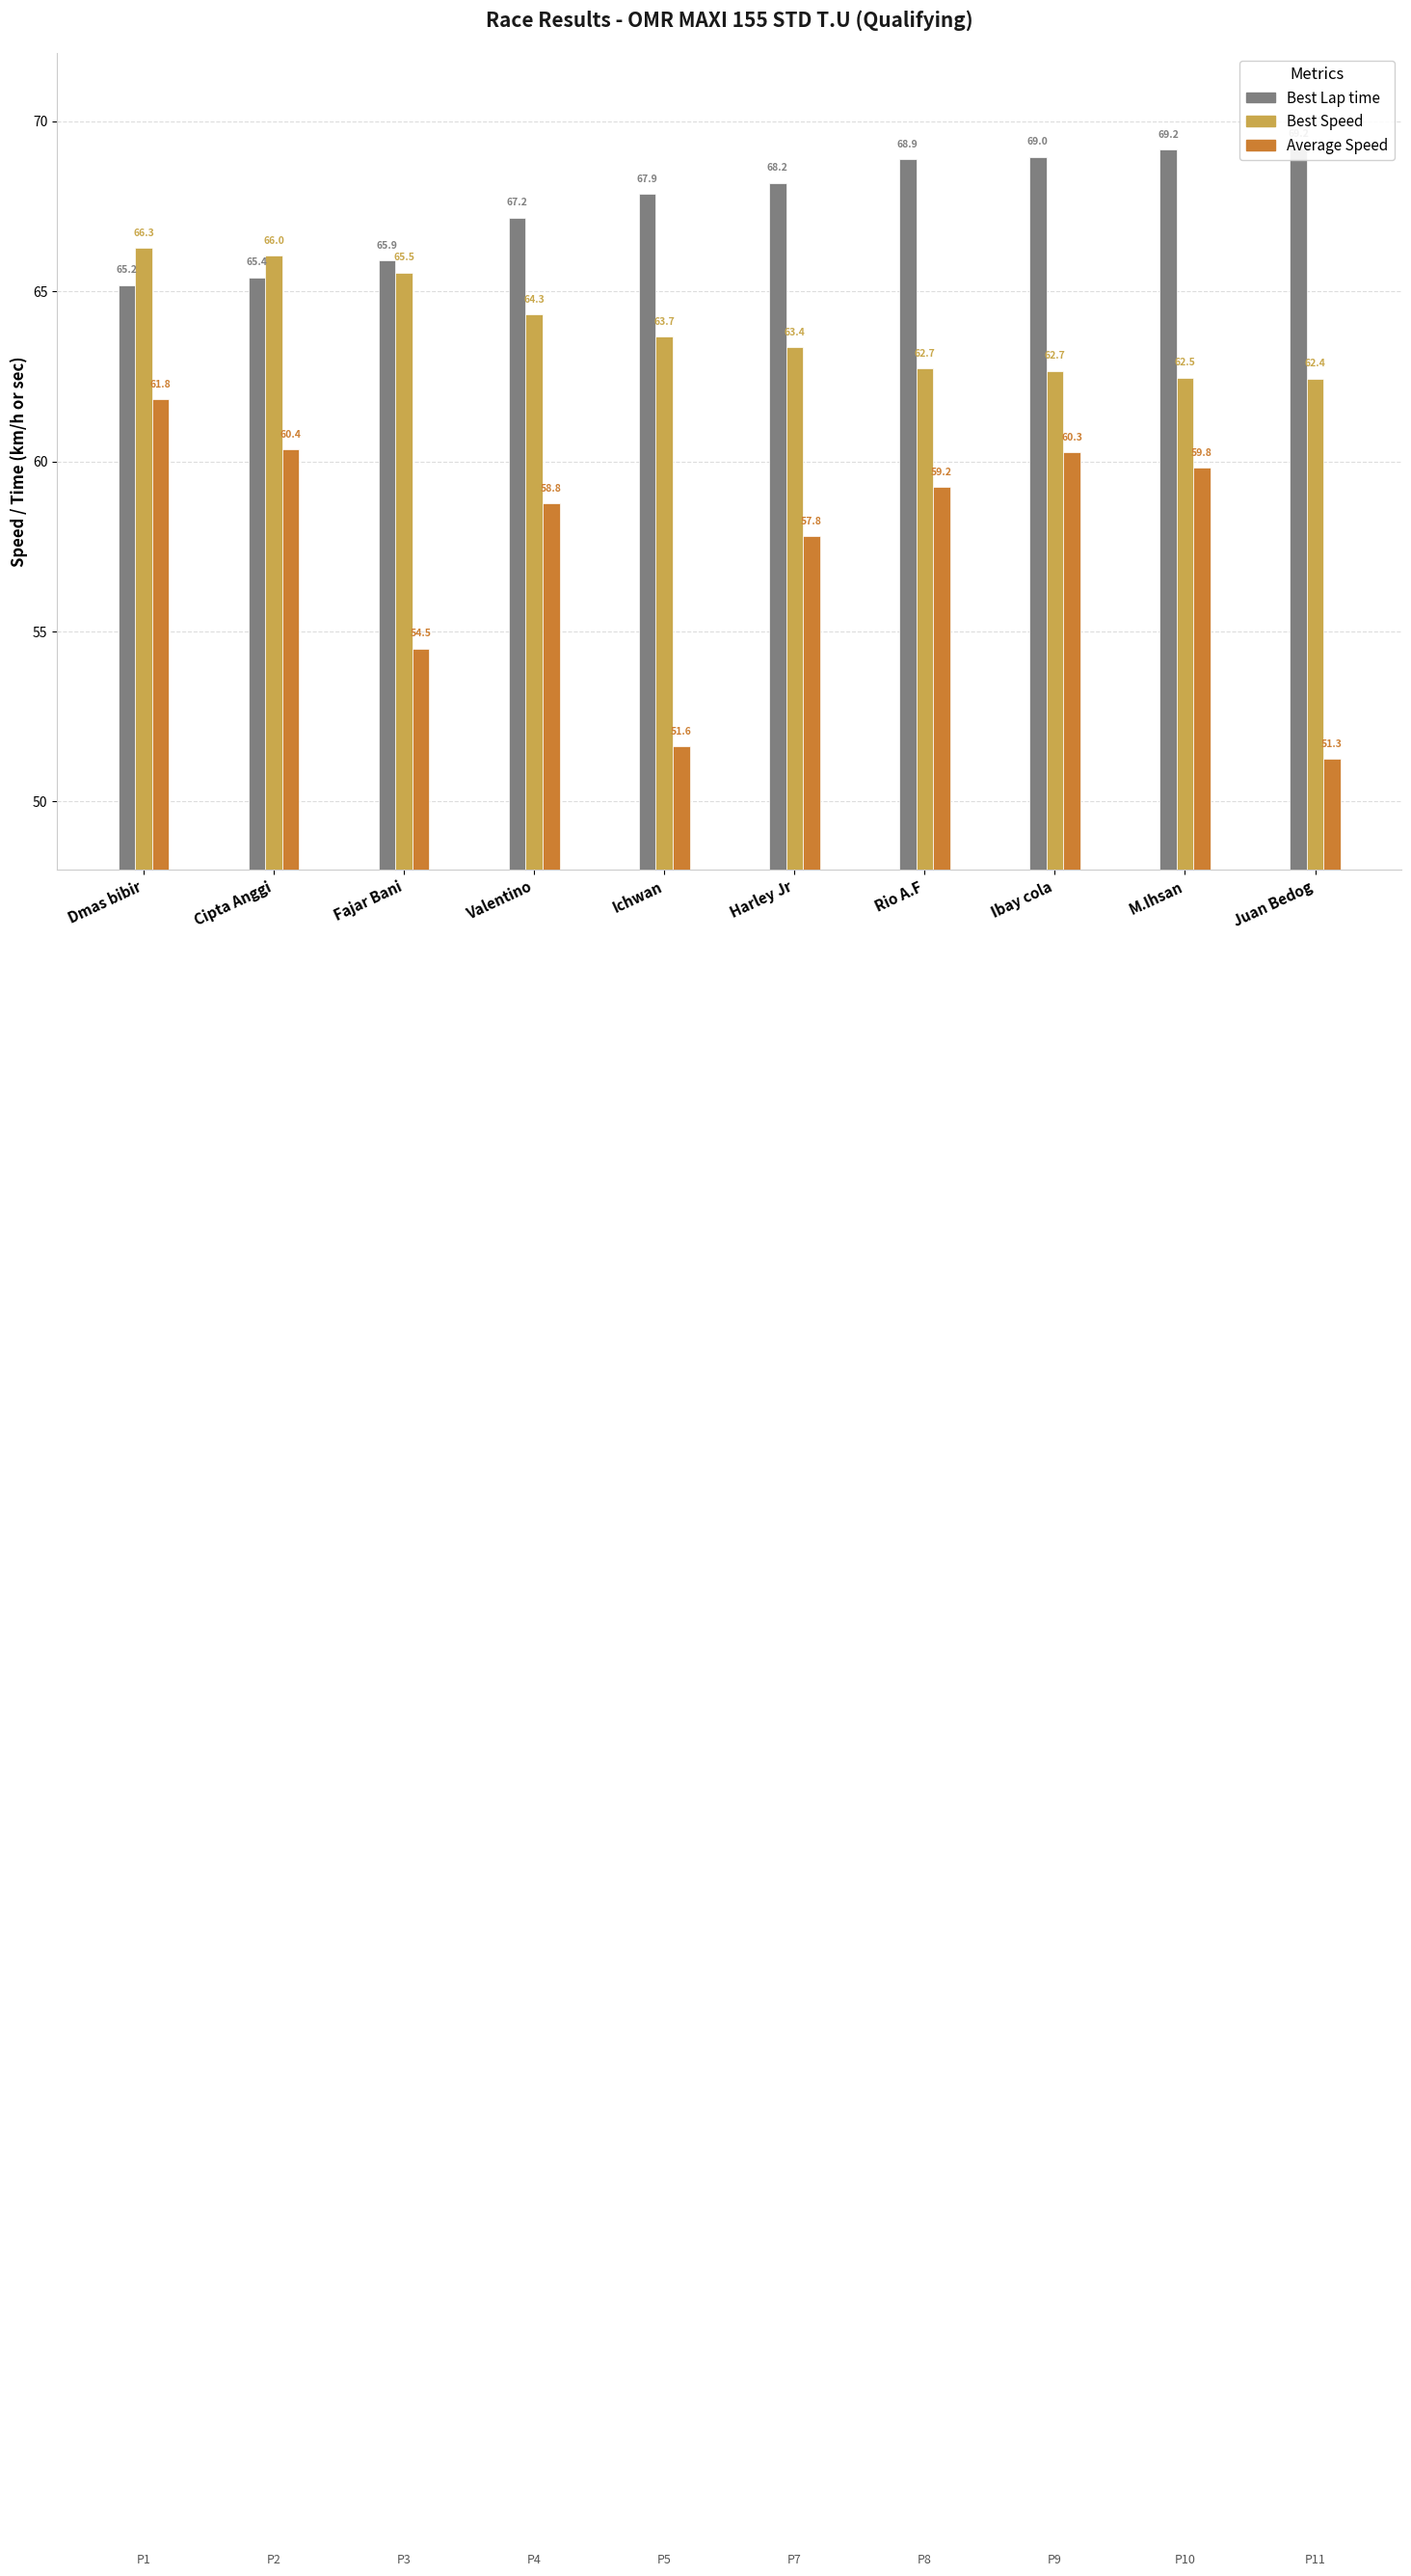

What is the label of the 4th bar from the right?

Rio A.F